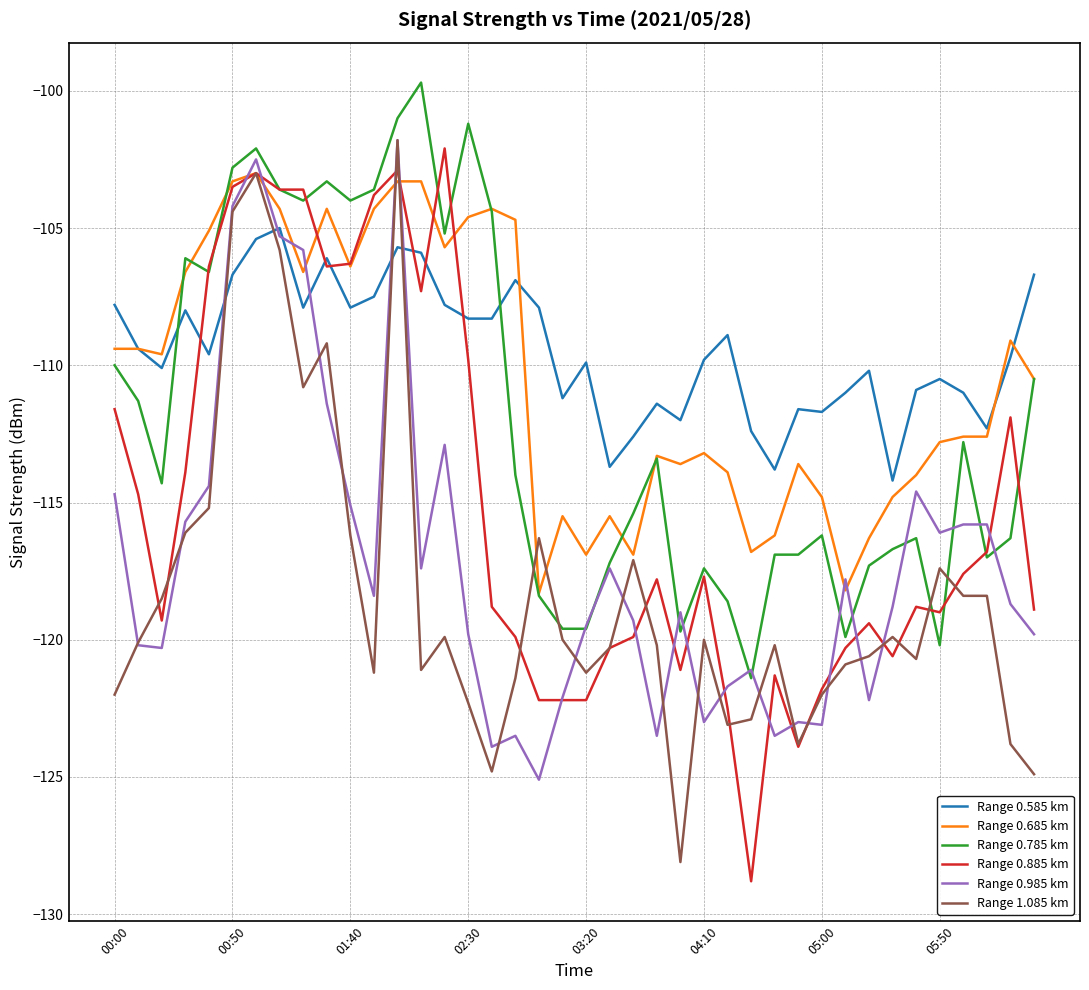

What is the average value of the Range 0.685 km series?

-110.4